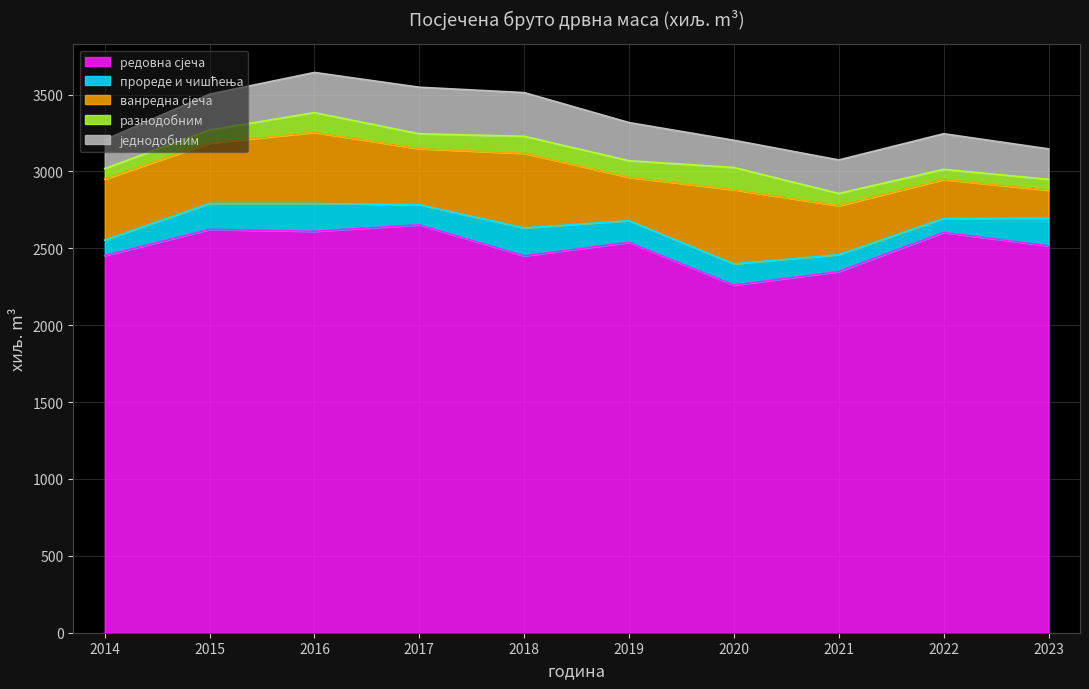

What value does the редовна сјеча series have at 2016?

2611.0